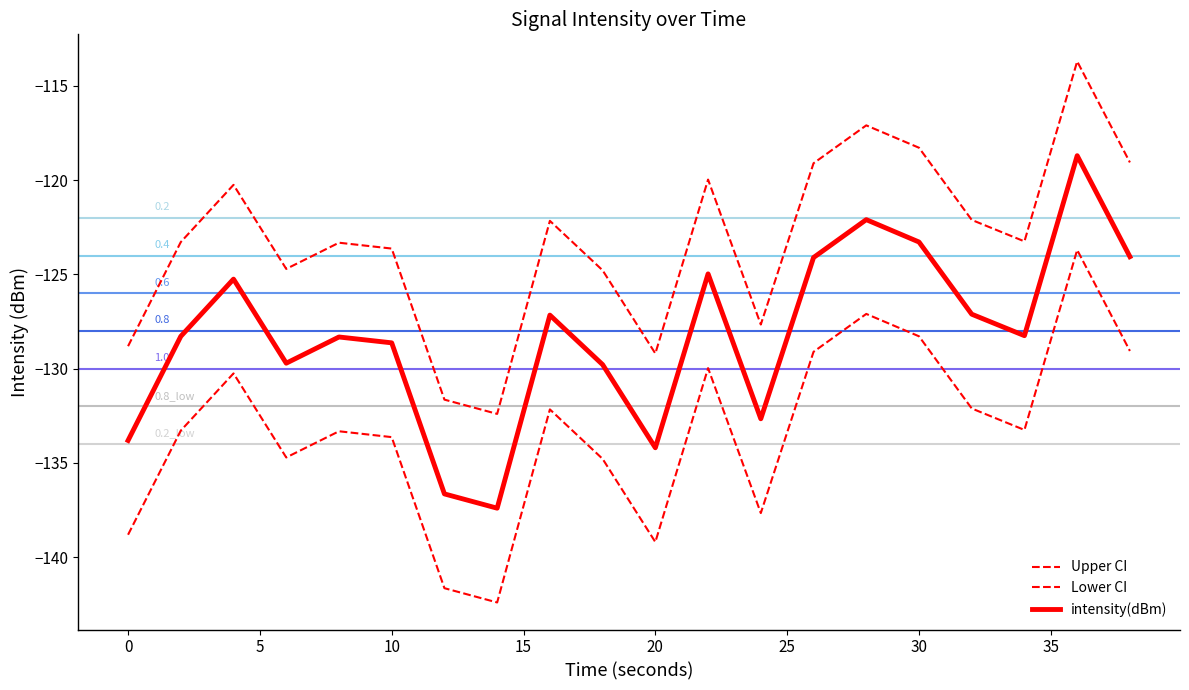

How many lines are shown in the chart?

3